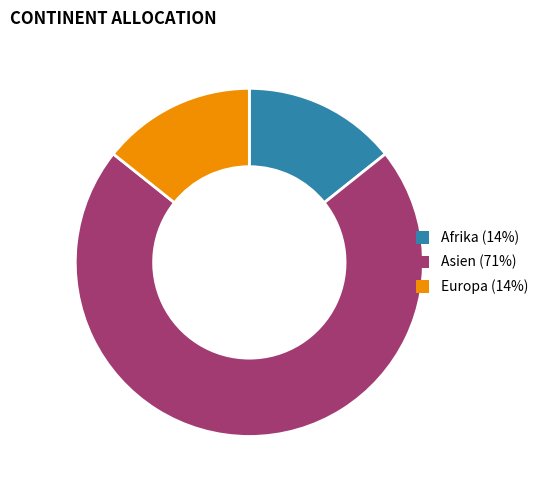

Combined, do Europa (14%) and Afrika (14%) account for over 50%?

No